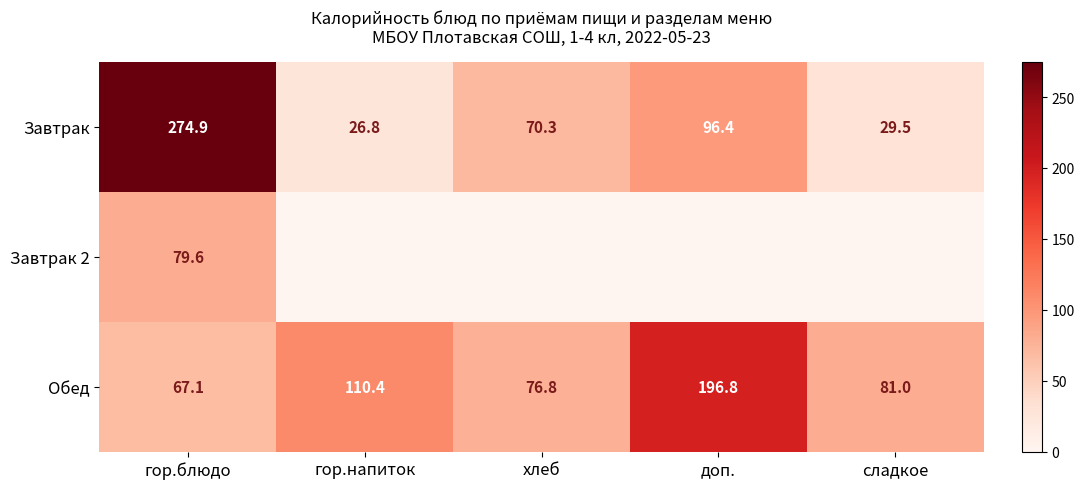

The Обед series shows 34.9 at гор.напиток. True or false?

False